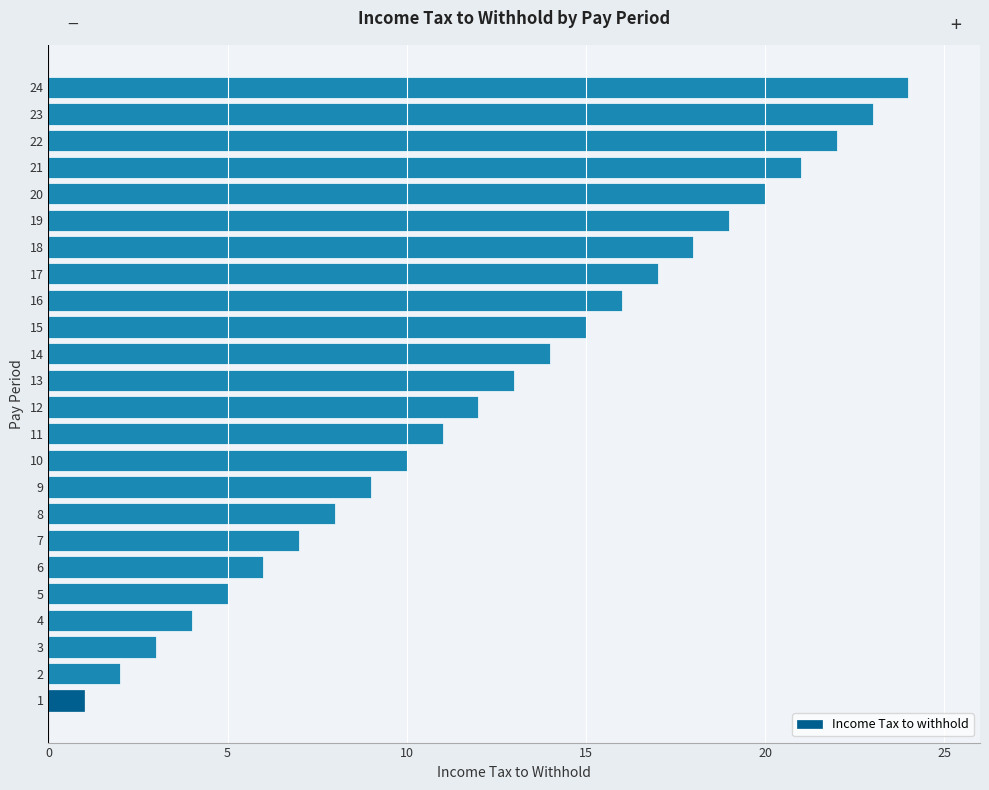

What is the sum of all values?

300